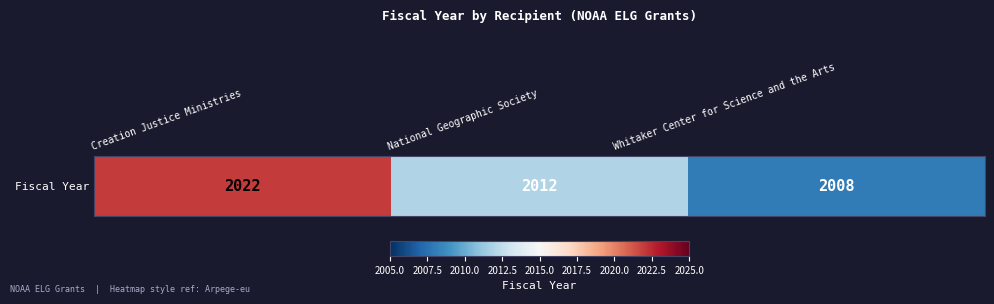

What is the difference between the values at Whitaker Center for Science and the Arts and National Geographic Society?

4